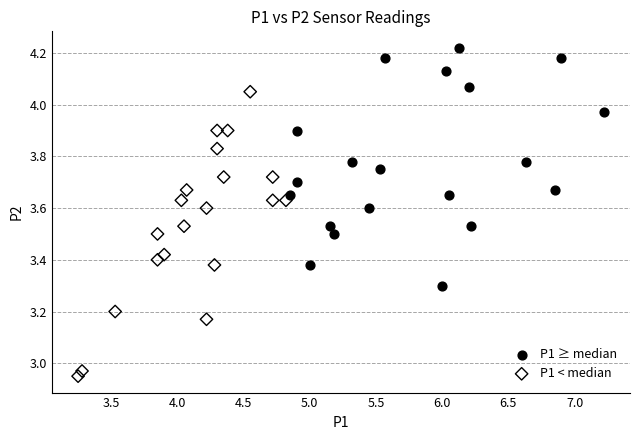

What are all the series names shown in the legend?

P1 ≥ median, P1 < median